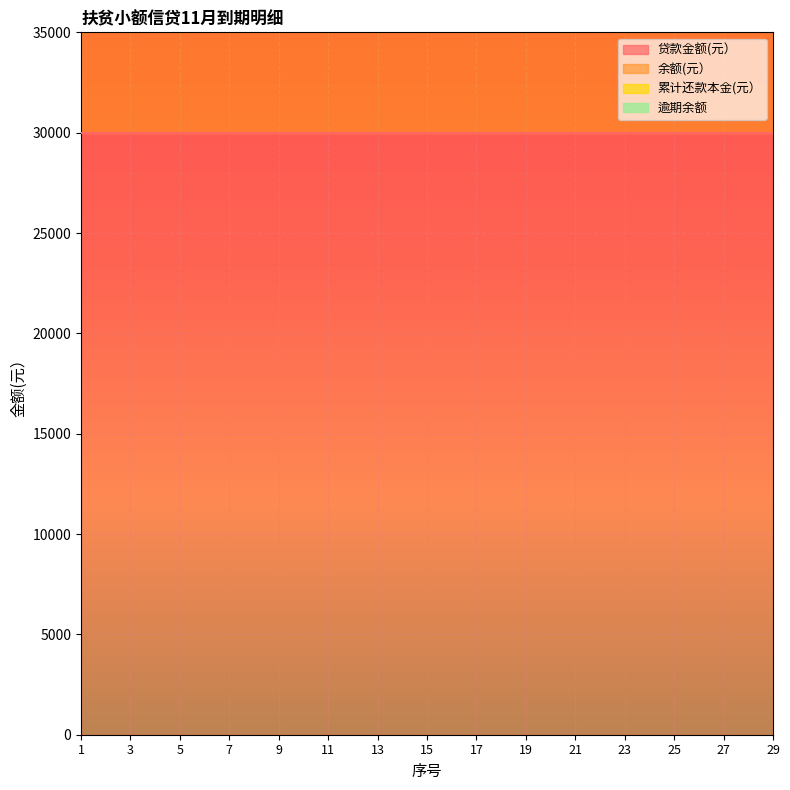

True or false: 贷款金额(元） and 余额(元） intersect in this chart.

False